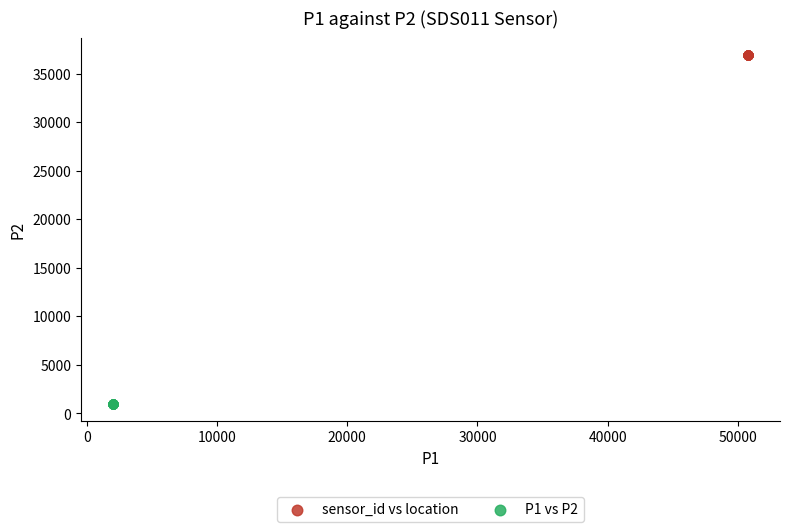

Which series reaches the minimum Y coordinate?

P1 vs P2